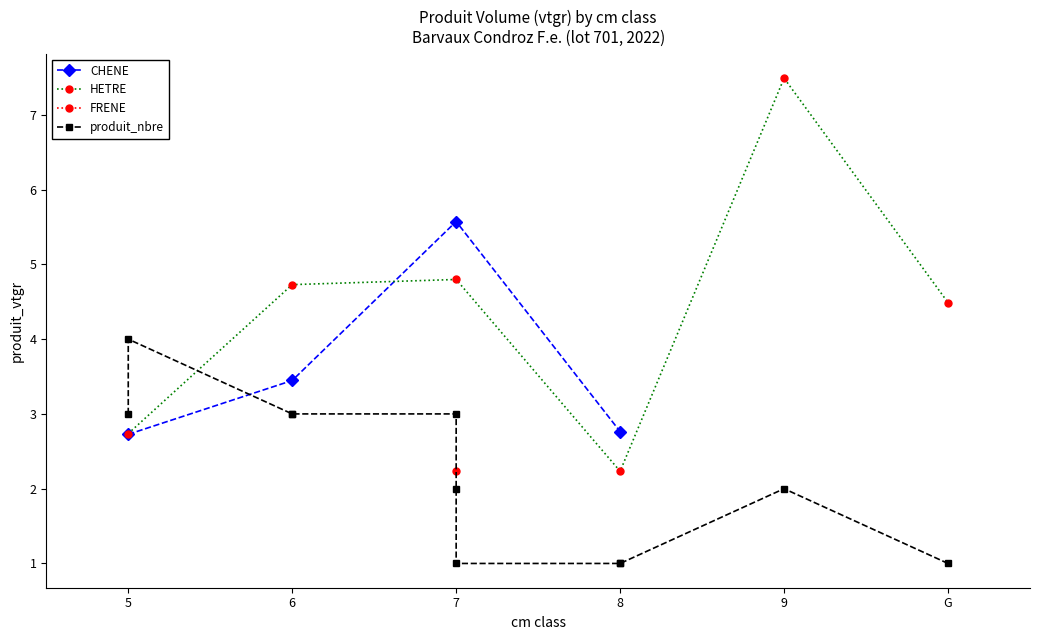

What is the value of the CHENE point at the 2nd from the left?

3.4